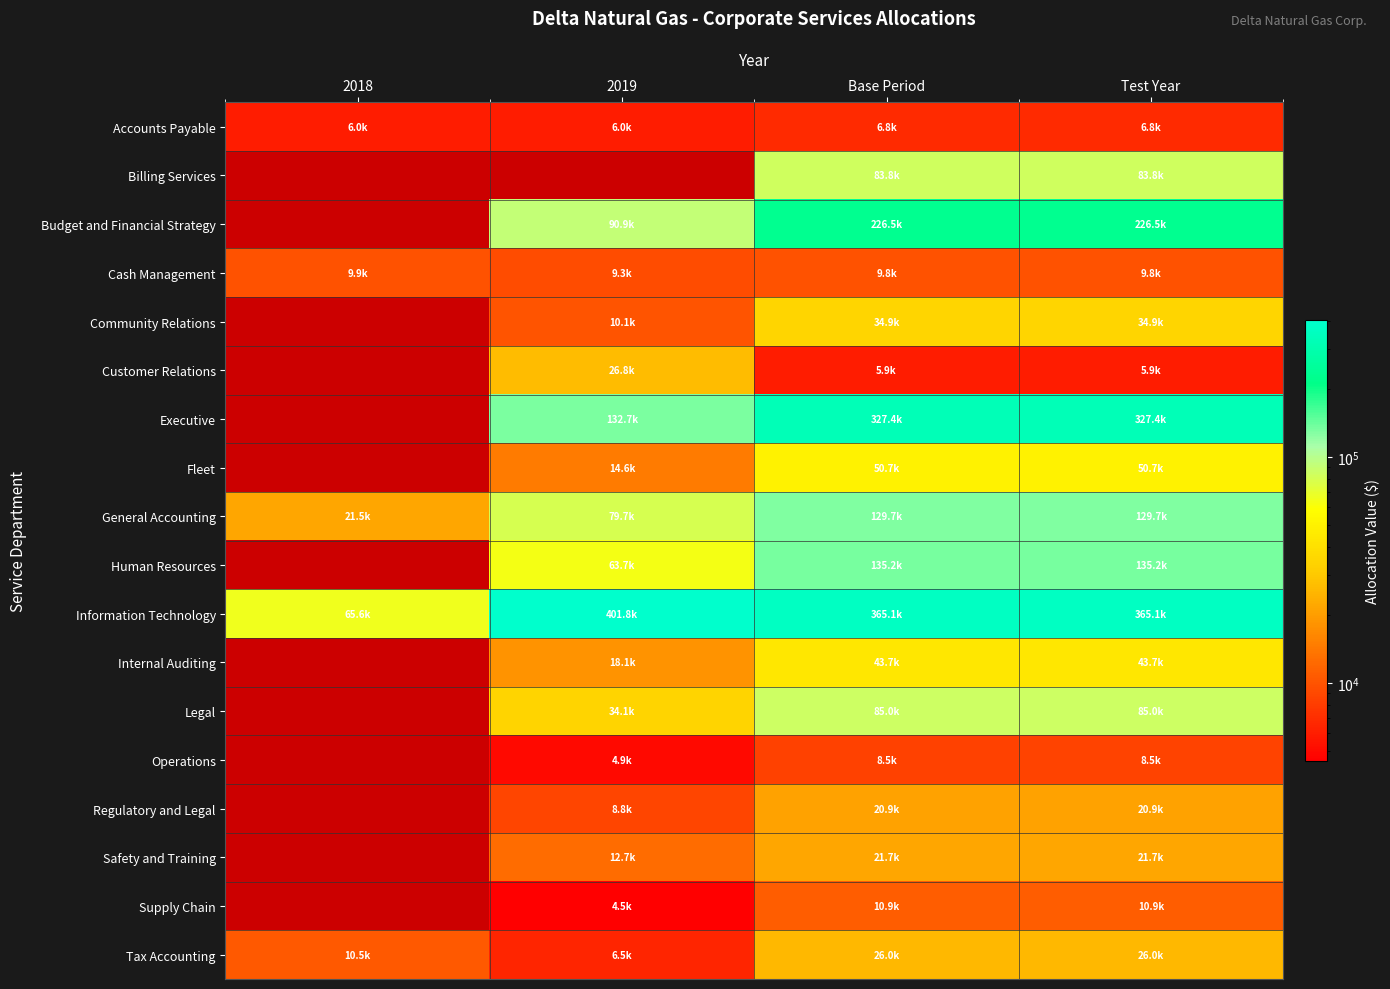

How many data points does each series have?

4